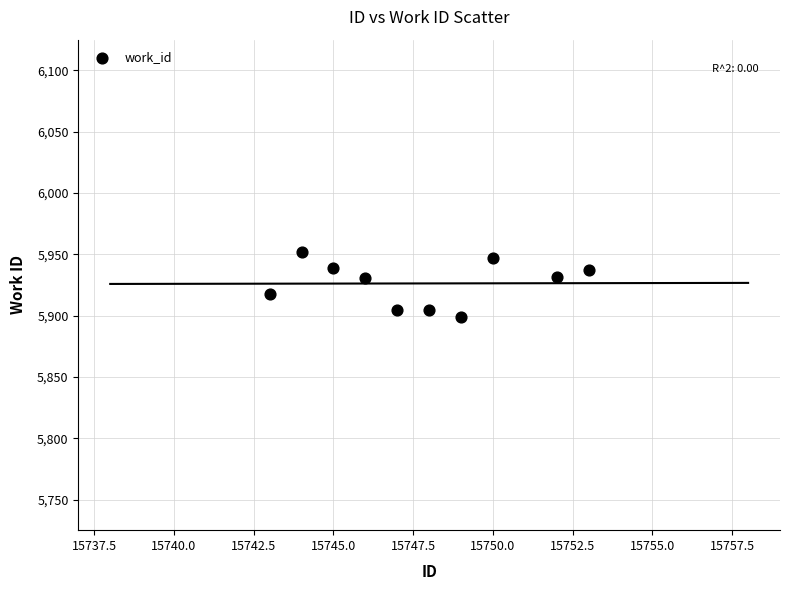

What is the range of Y values (max minus min)?

53.6